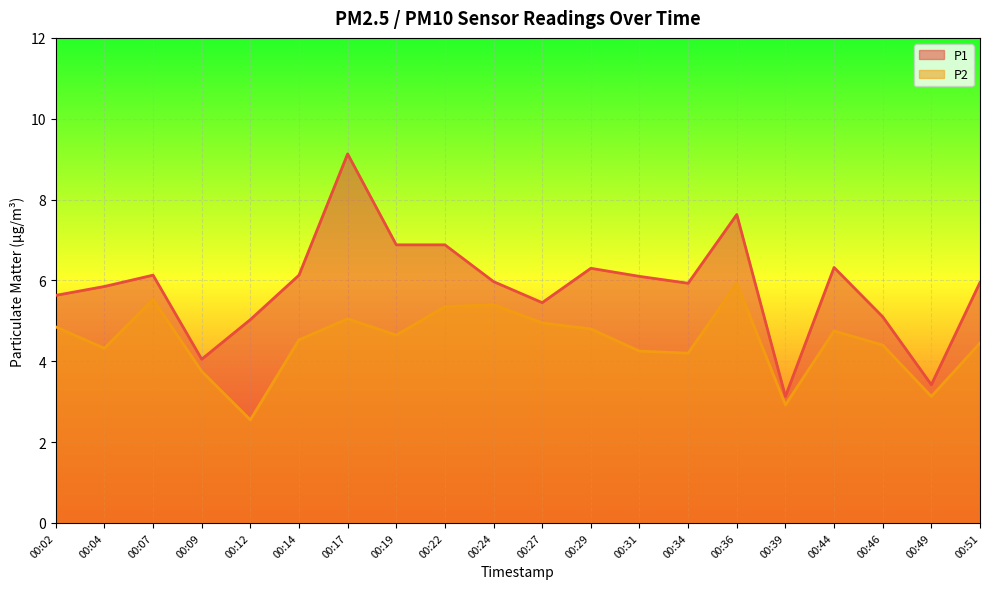

What is the minimum value for P2?

2.5